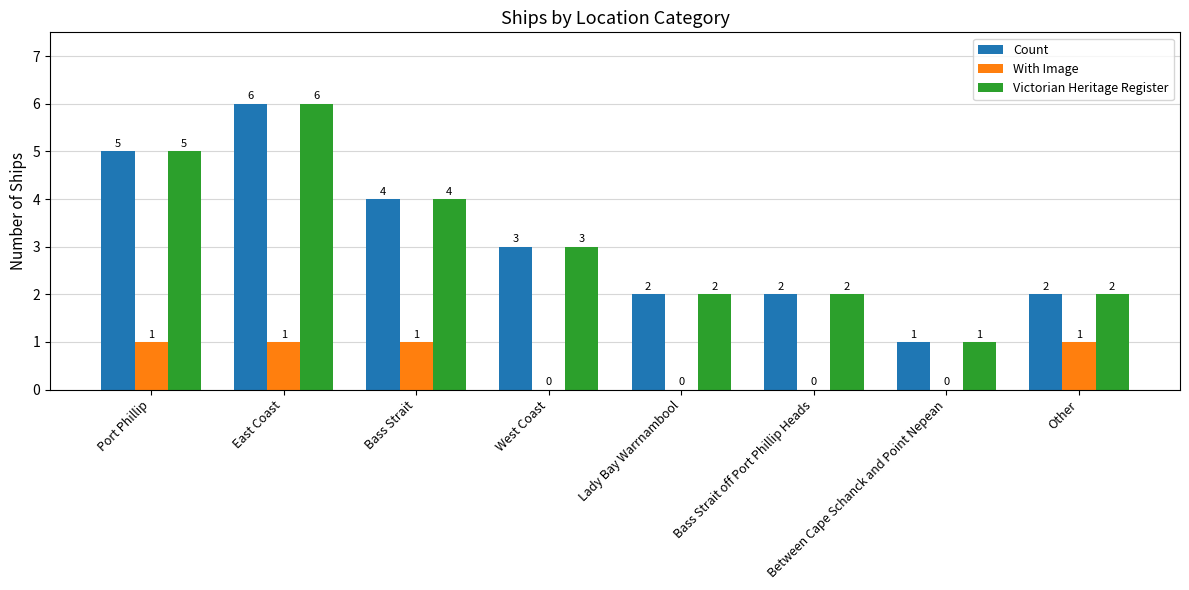

What is the total value across all series at Bass Strait off Port Phillip Heads?

4